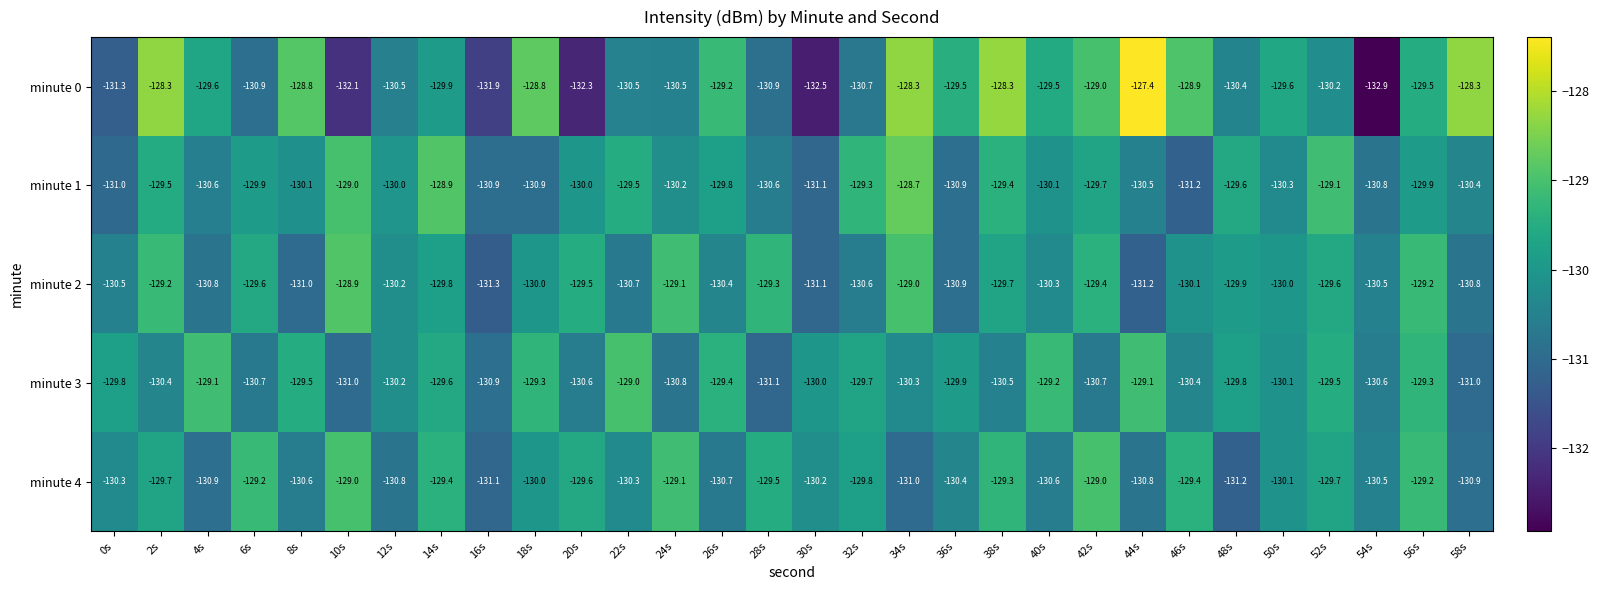

What is the lowest value of the minute 3 series?

-131.1